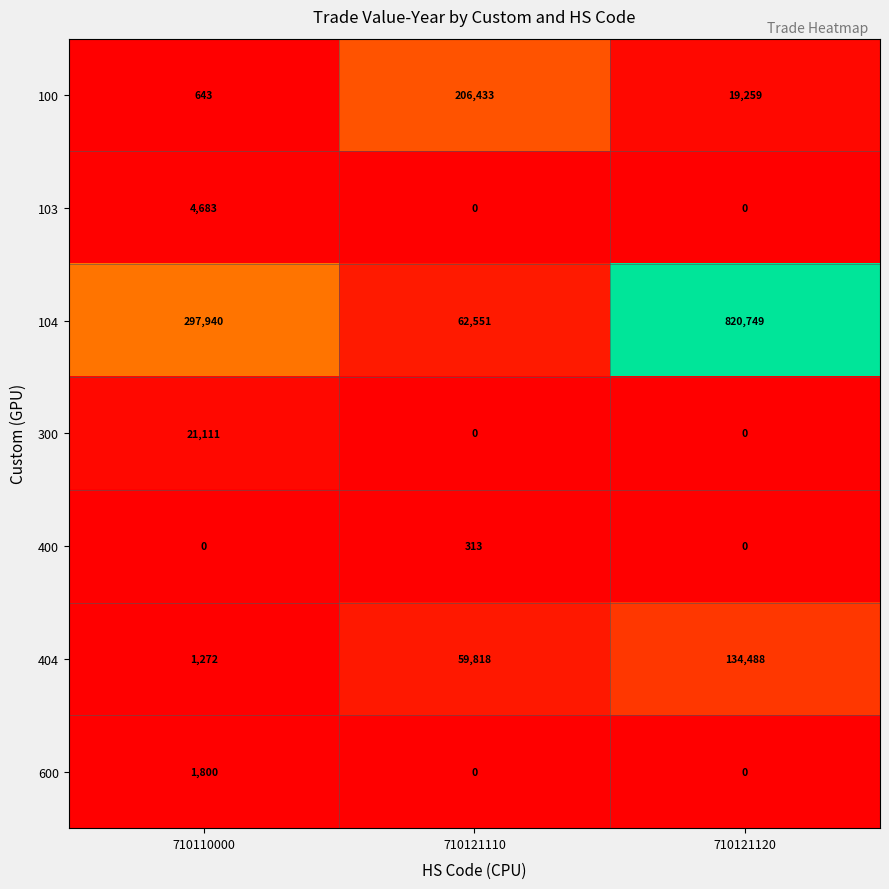

What is the sum of the 300 values at 710110000 and 710121120?

21111